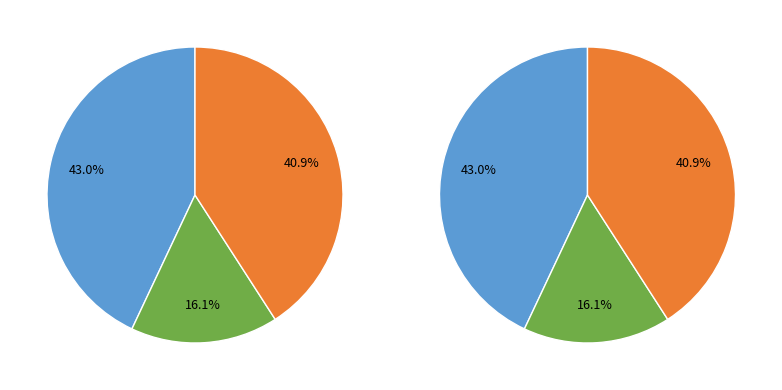

What portion of the pie excludes 375003?

57.0%